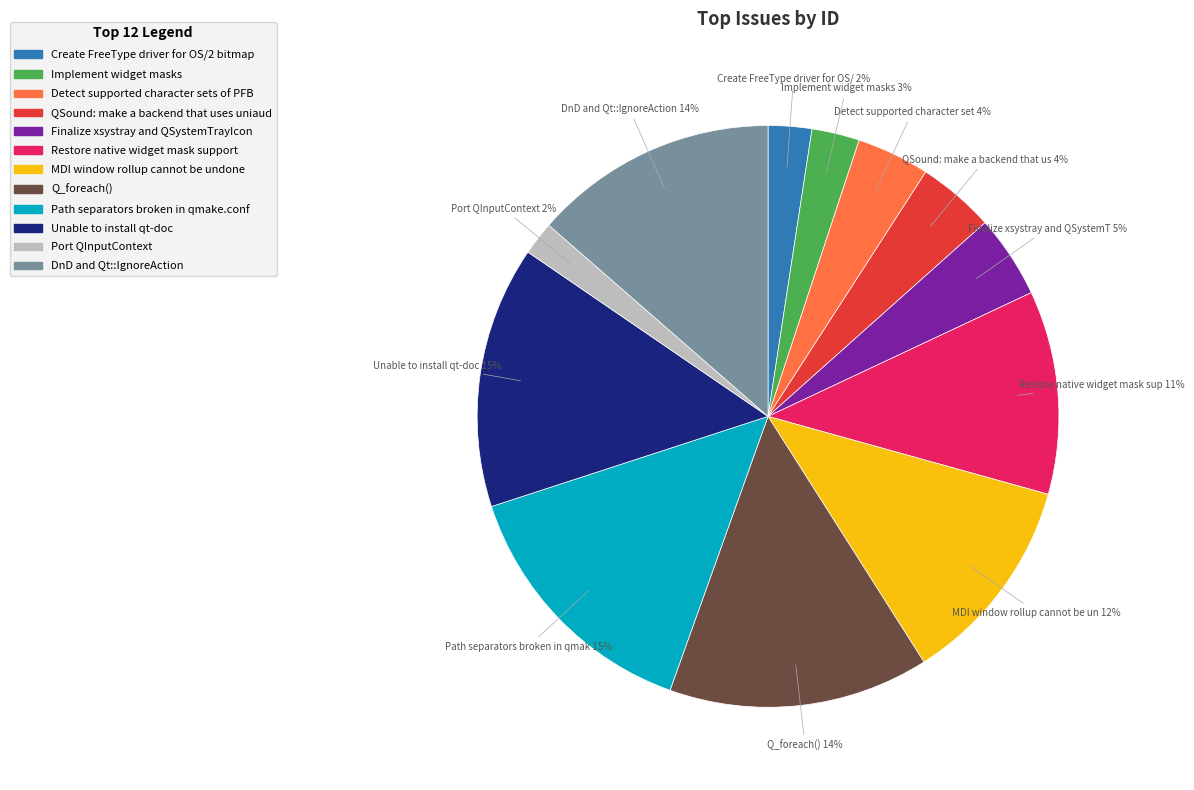

Combined, do Finalize xsystray and QSystemTrayIcon and Path separators broken in qmake.conf account for over 50%?

No